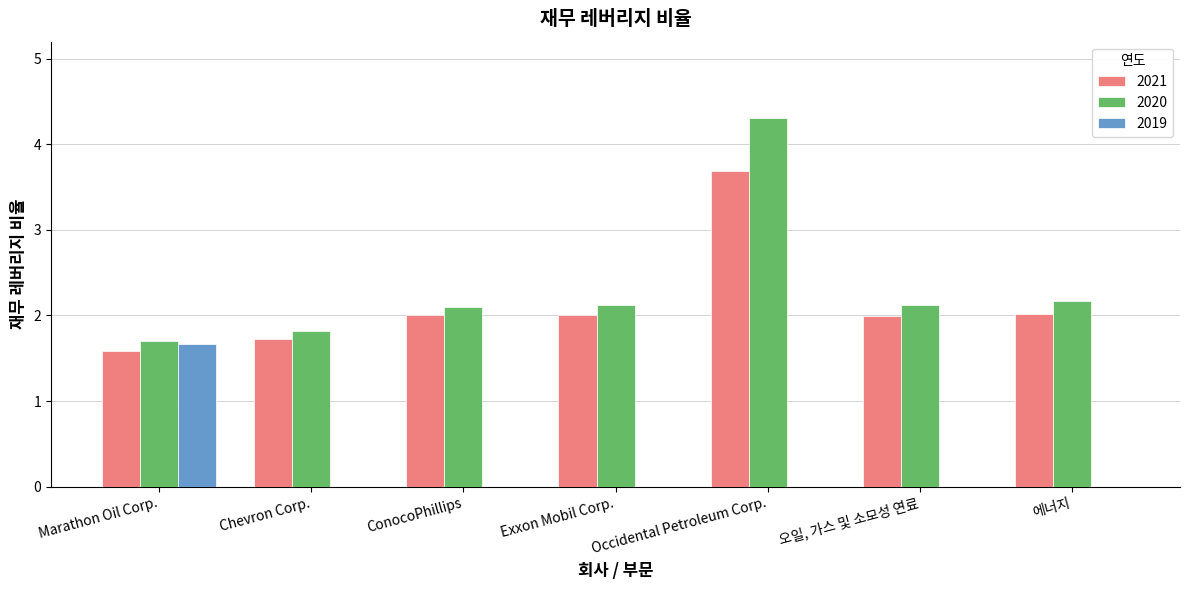

Which series changed the most between Marathon Oil Corp. and 오일, 가스 및 소모성 연료?

2019